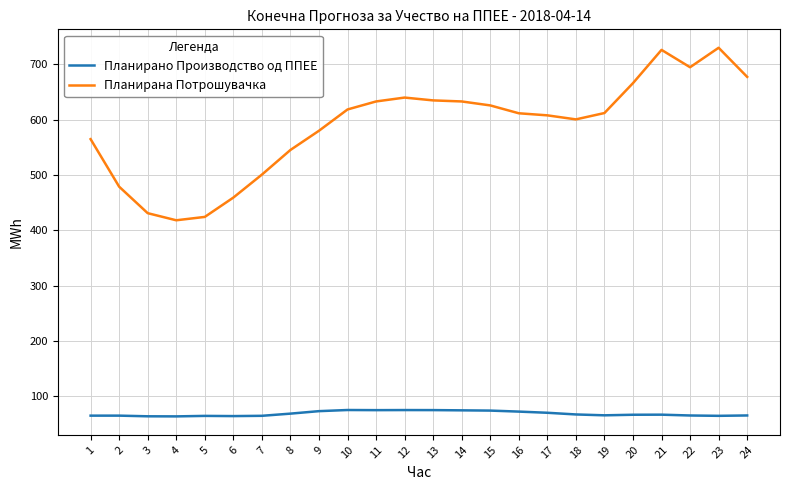

The value of Планирано Производство од ППЕЕ at 12 is 36.1. True or false?

False